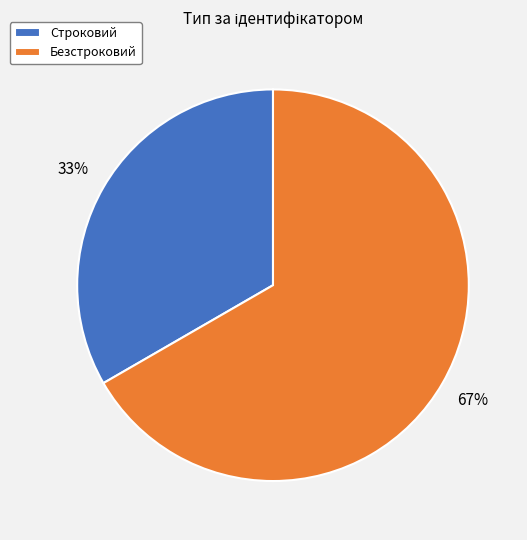

Rank the categories by value from highest to lowest.

Безстроковий, Строковий